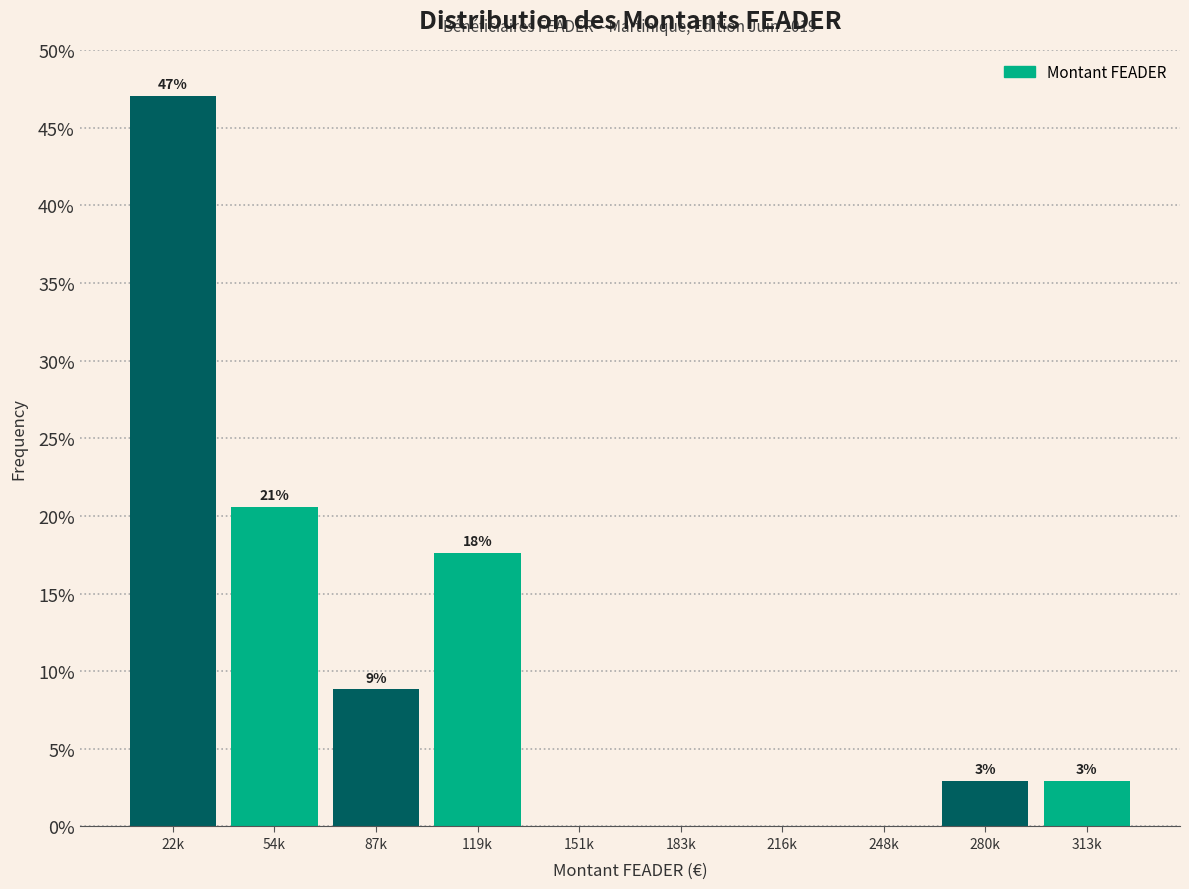

Are the bars horizontal?

No